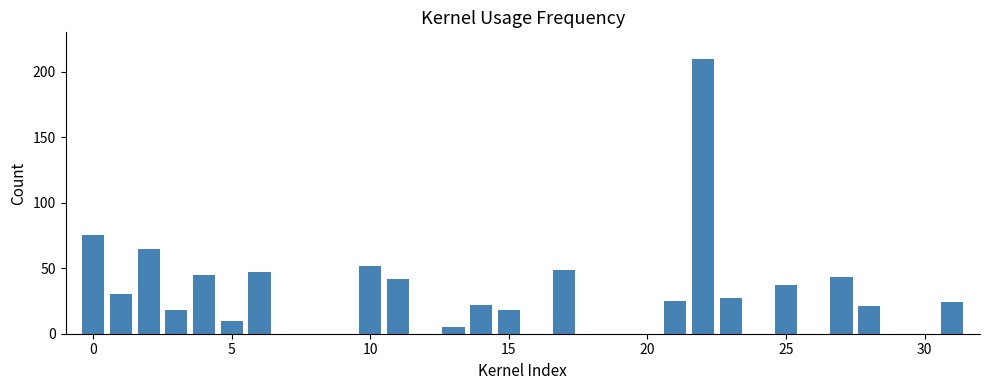

What is the greatest value displayed?

210